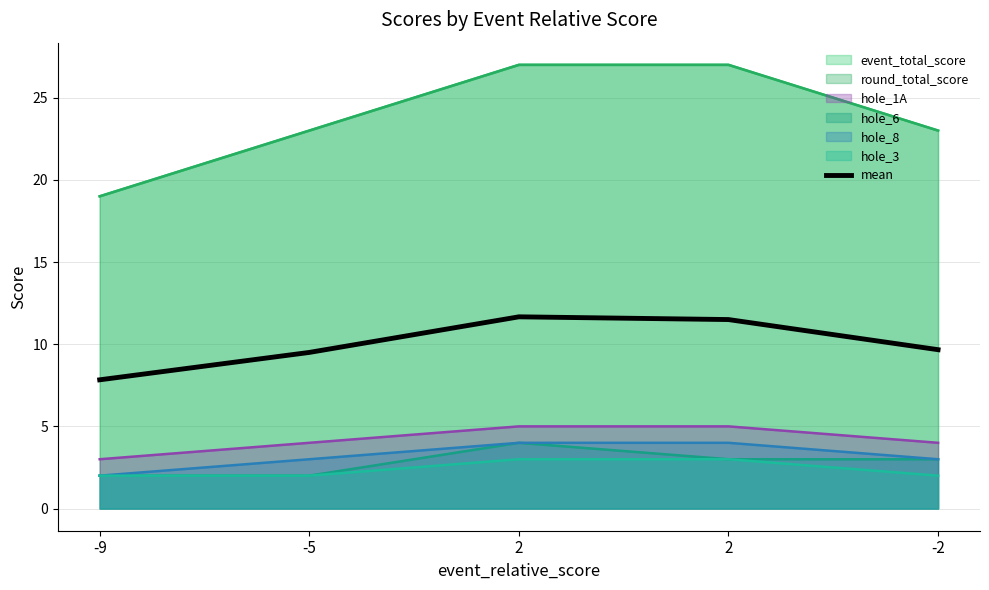

Which has a higher value, 2 or -2?

2